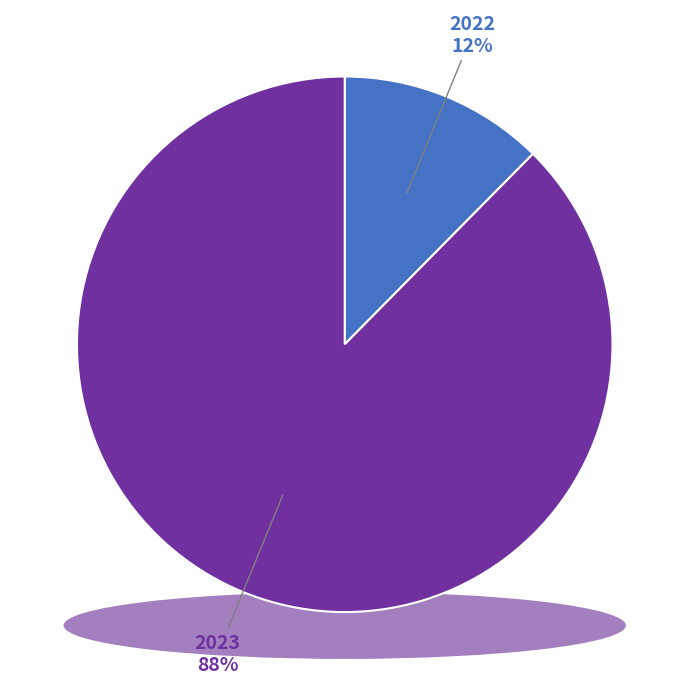

What percentage is the 2022 slice, to the nearest percent?

12%